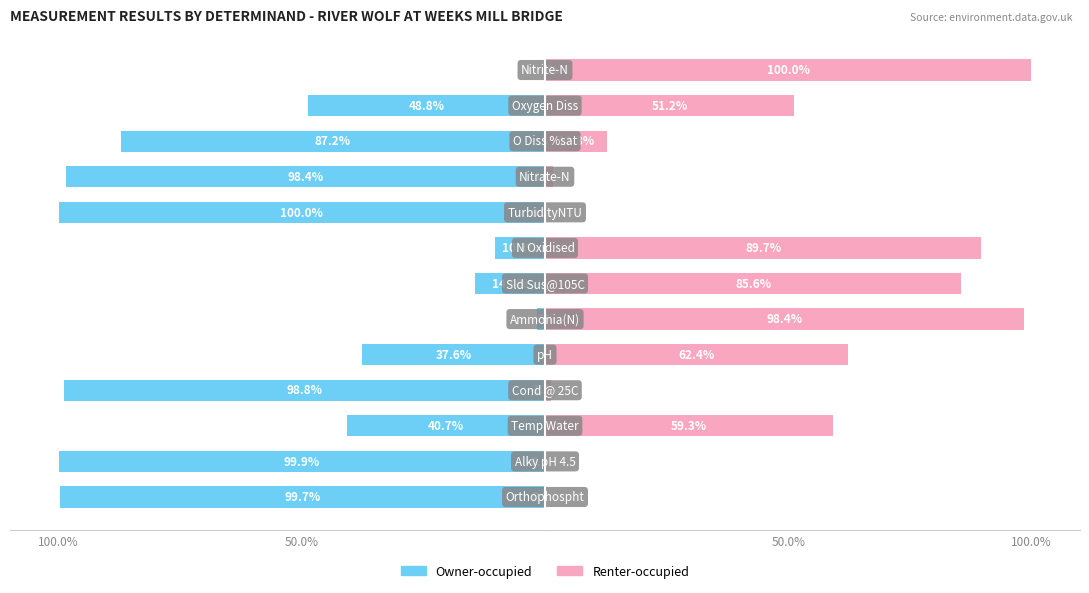

How many bars are there in total?

26